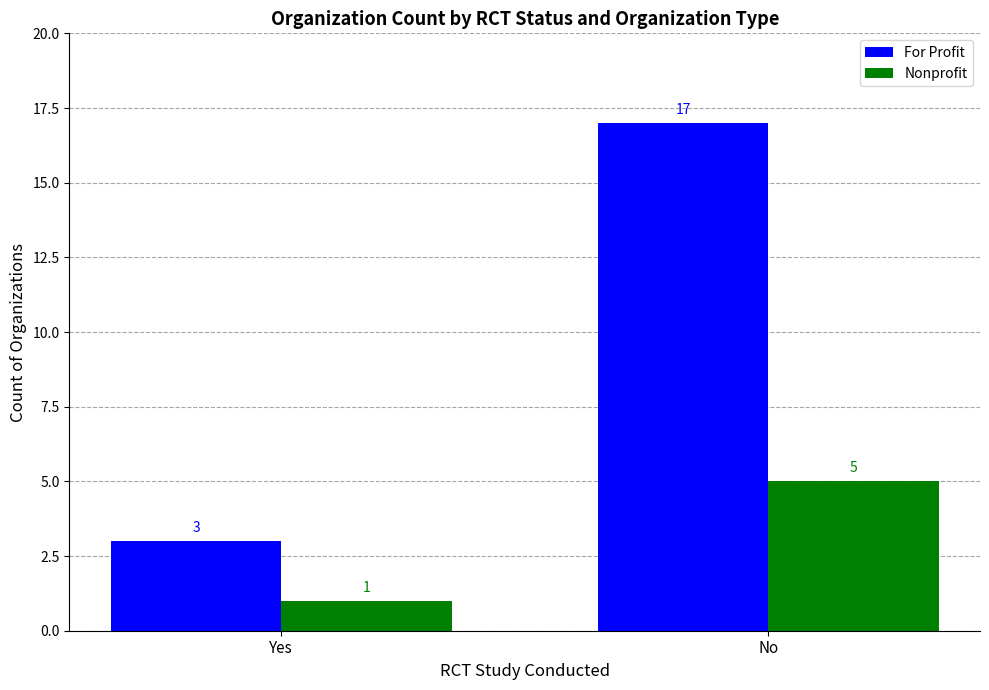

Is the value of Nonprofit at Yes greater than the value of For Profit at Yes?

No